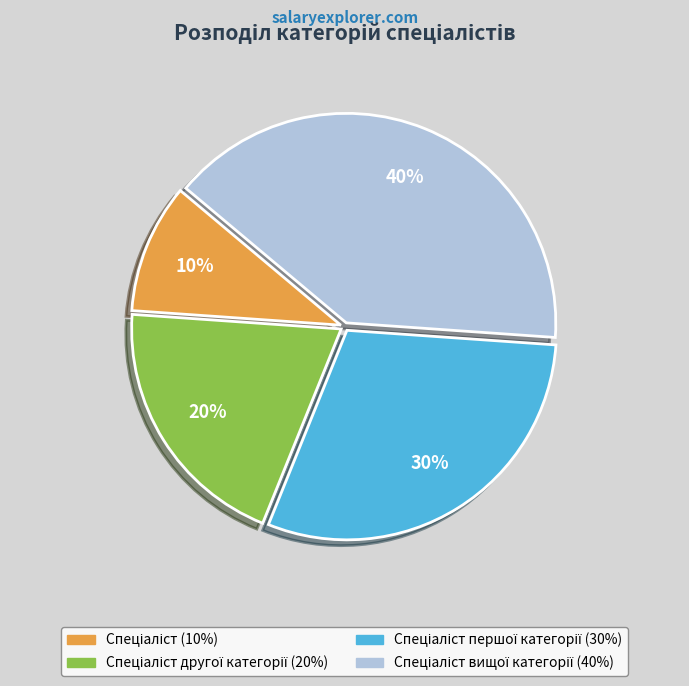

Is there any slice that represents more than half of the pie?

No